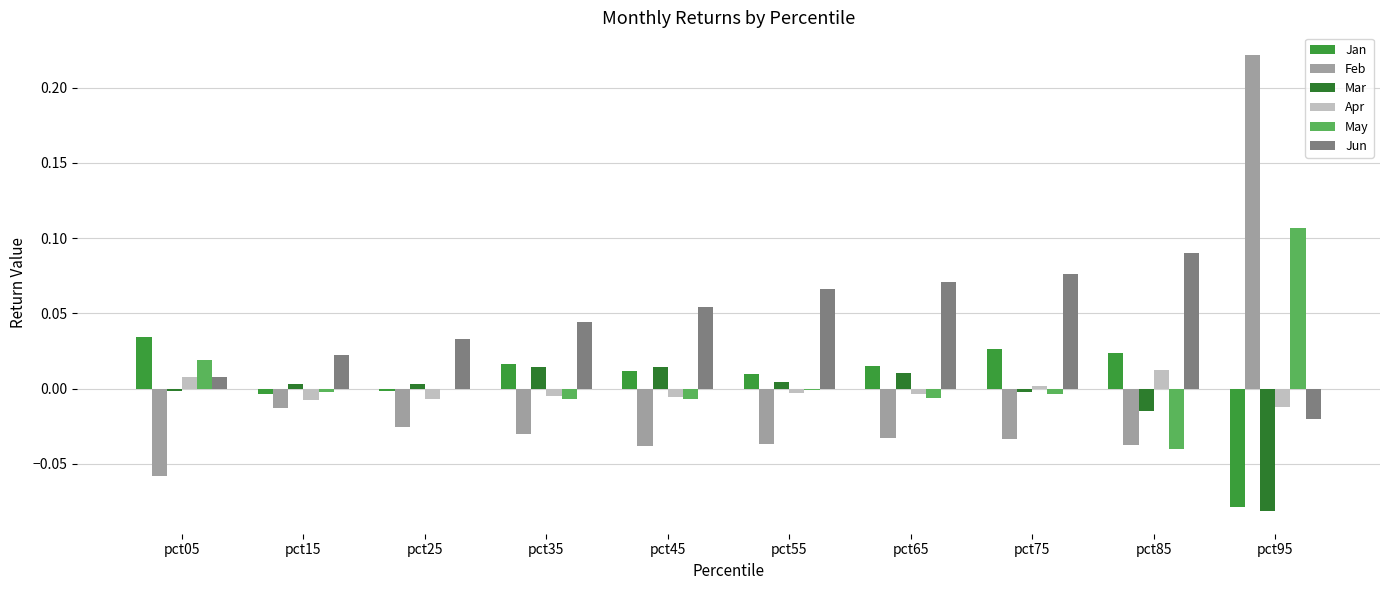

How many series are shown in this chart?

6